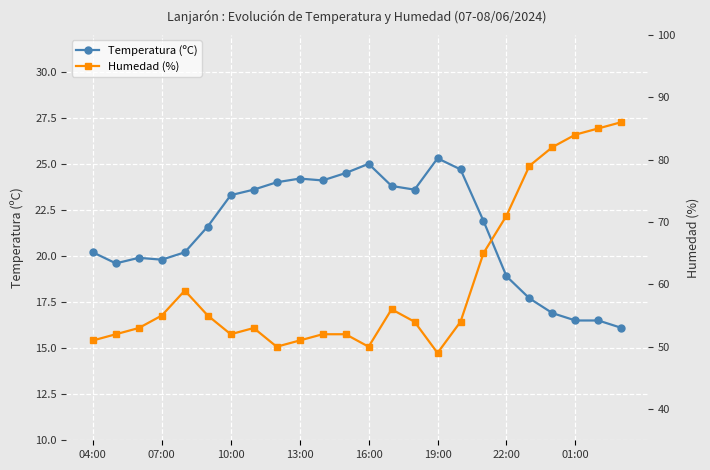

What is the approximate value of Humedad (%) at 11?

52.0